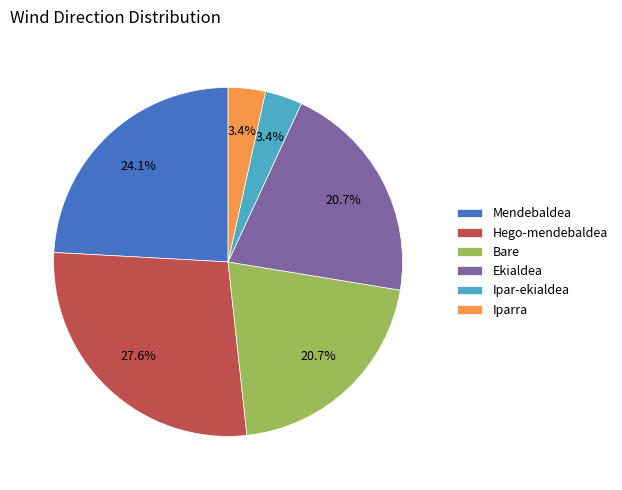

Count the number of slices in the pie.

6